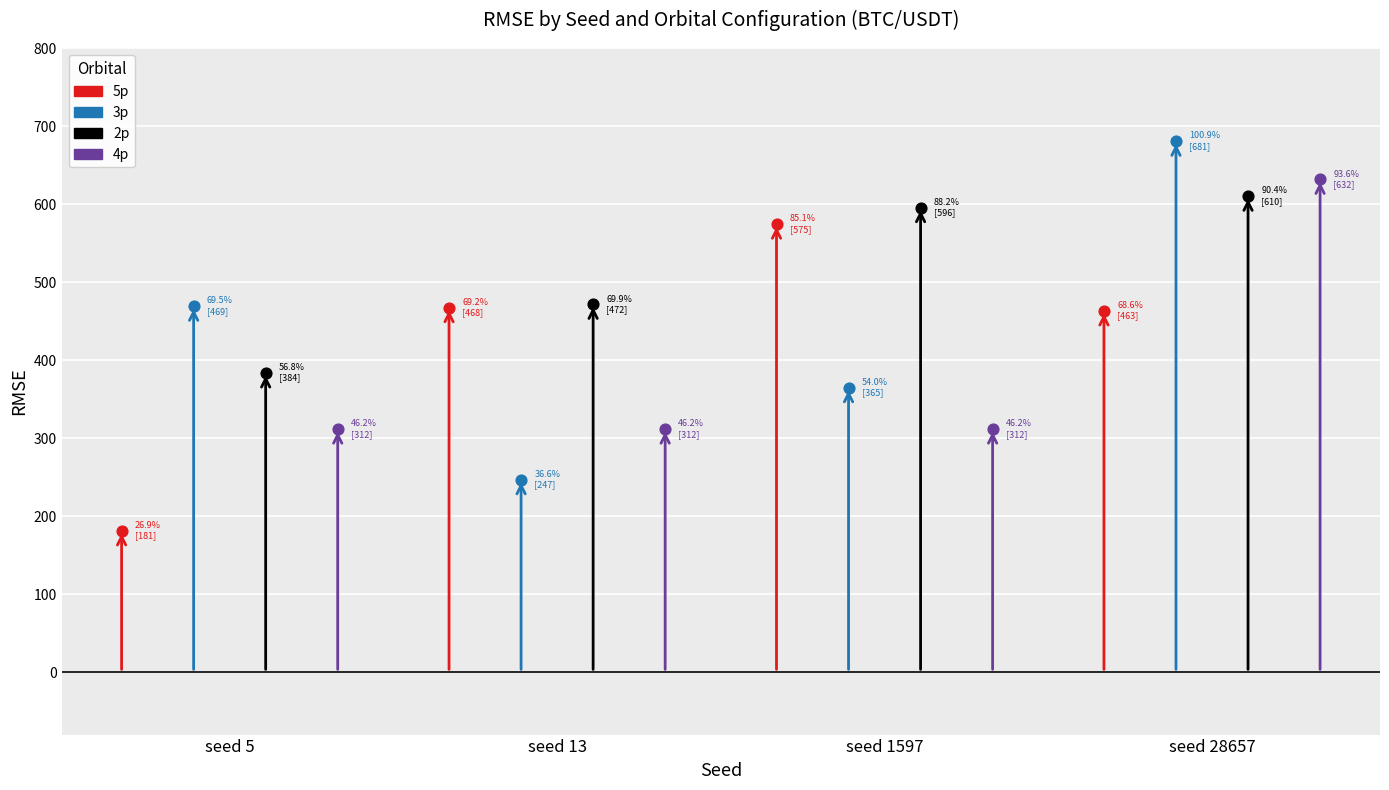

What are all the series names shown in the legend?

5p, 3p, 2p, 4p